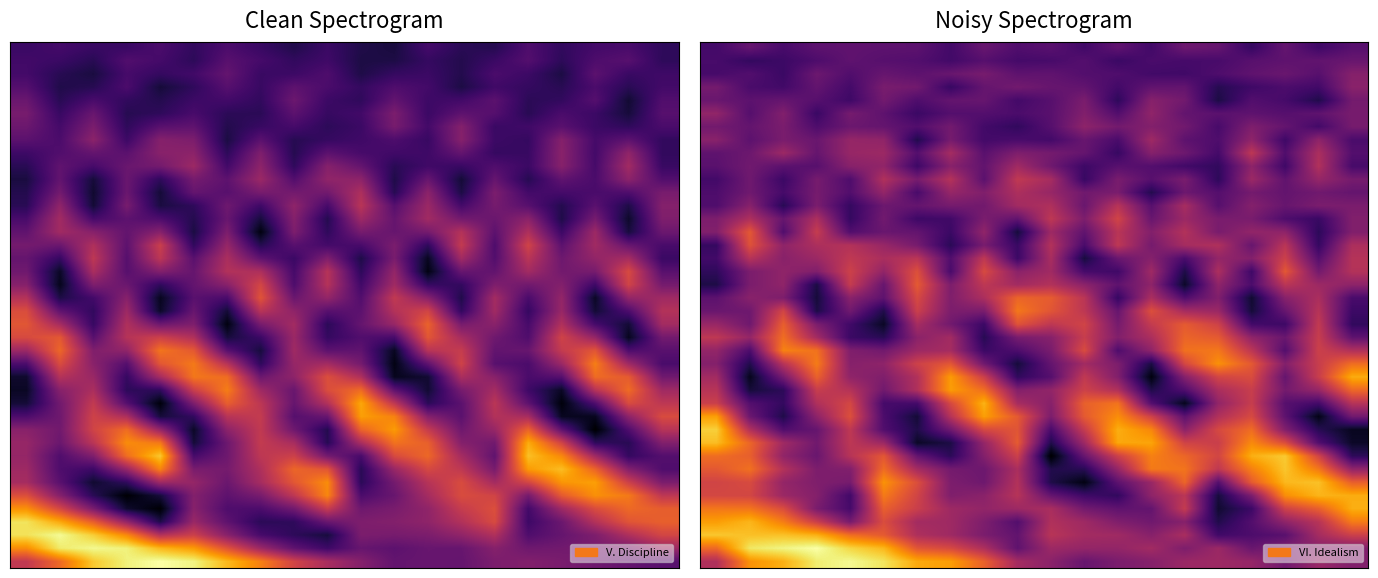

At which category does the chart reach its peak across all series?

3